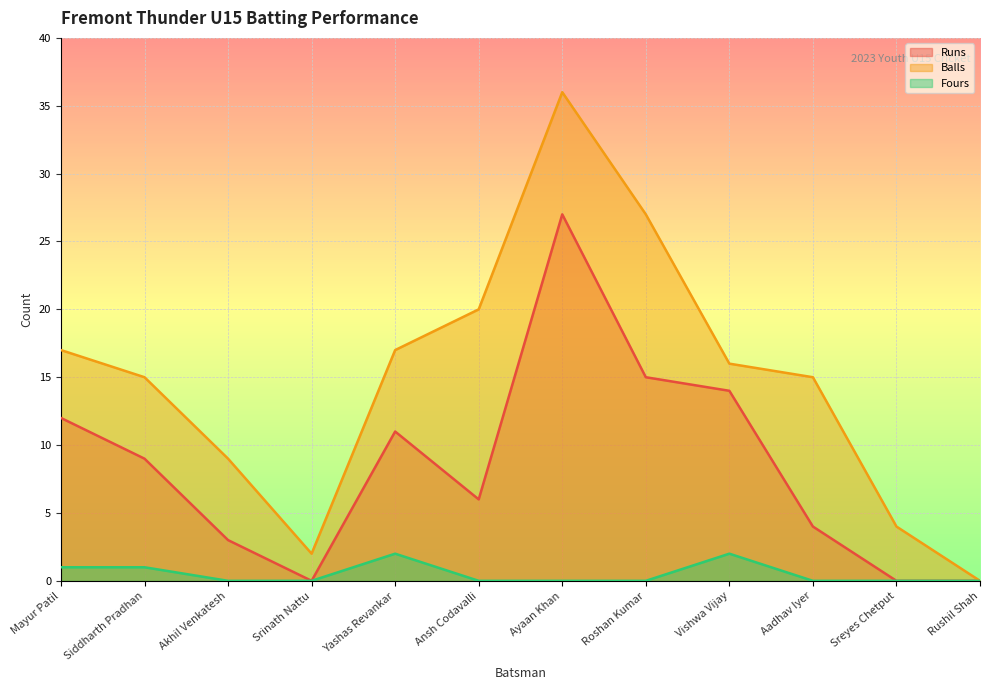

What position from the right is Siddharth Pradhan?

11